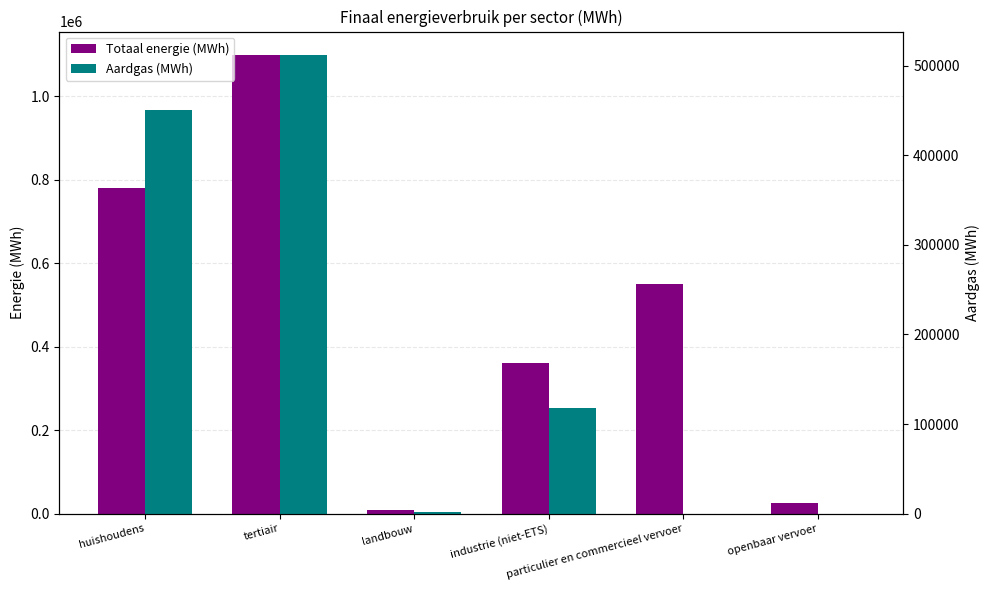

What is the label of the 4th bar from the right?

landbouw